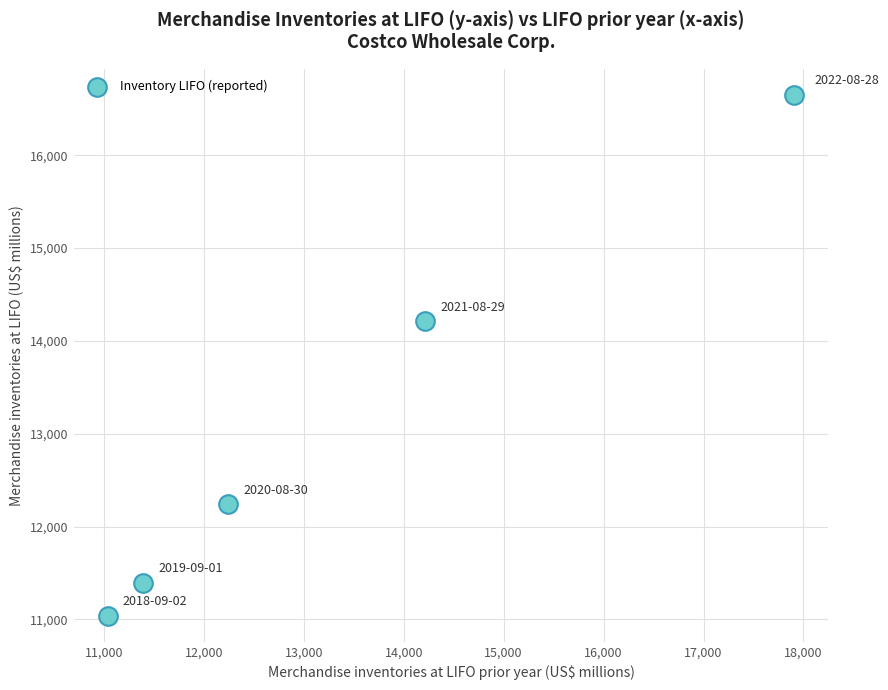

What Y value in the scatter plot is closest to 13845?

14215